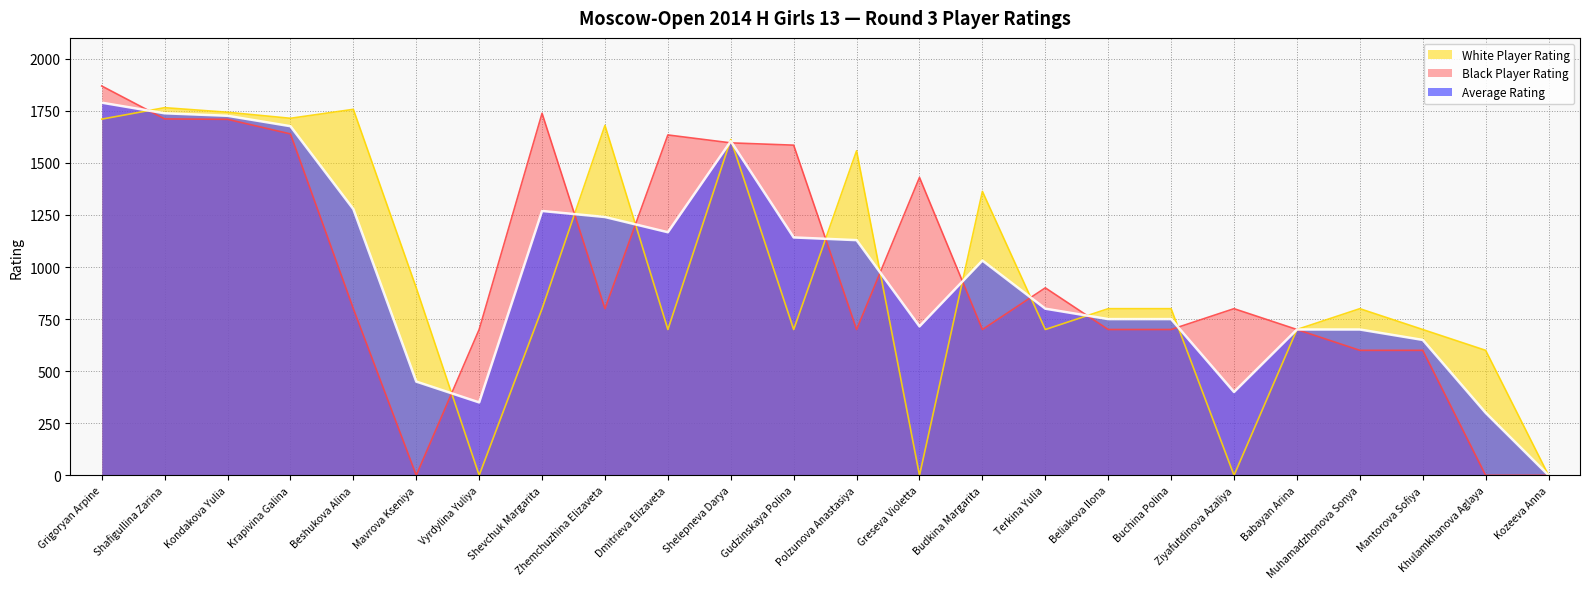

What is the approximate value of White Player Rating at Beliakova Ilona?

800